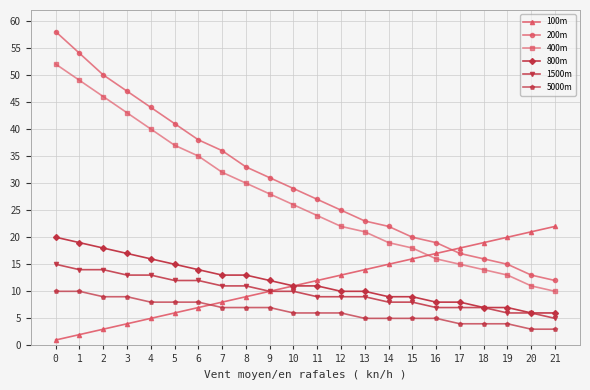

What are all the series names shown in the legend?

100m, 200m, 400m, 800m, 1500m, 5000m